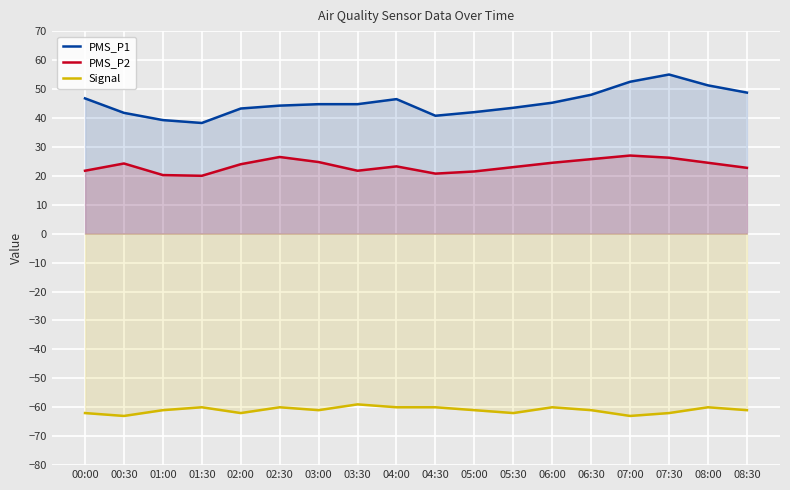

Reading left to right, what are all the values shown in this chart?

PMS_P1: 46.8	41.8	39.2	38.2	43.2	44.2	44.8	44.8	46.5	40.8	42.0	43.5	45.2	48.0	52.5	55.0	51.2	48.8
PMS_P2: 21.8	24.2	20.2	20.0	24.0	26.5	24.8	21.8	23.2	20.8	21.5	23.0	24.5	25.8	27.0	26.2	24.5	22.8
Signal: -62.0	-63.0	-61.0	-60.0	-62.0	-60.0	-61.0	-59.0	-60.0	-60.0	-61.0	-62.0	-60.0	-61.0	-63.0	-62.0	-60.0	-61.0